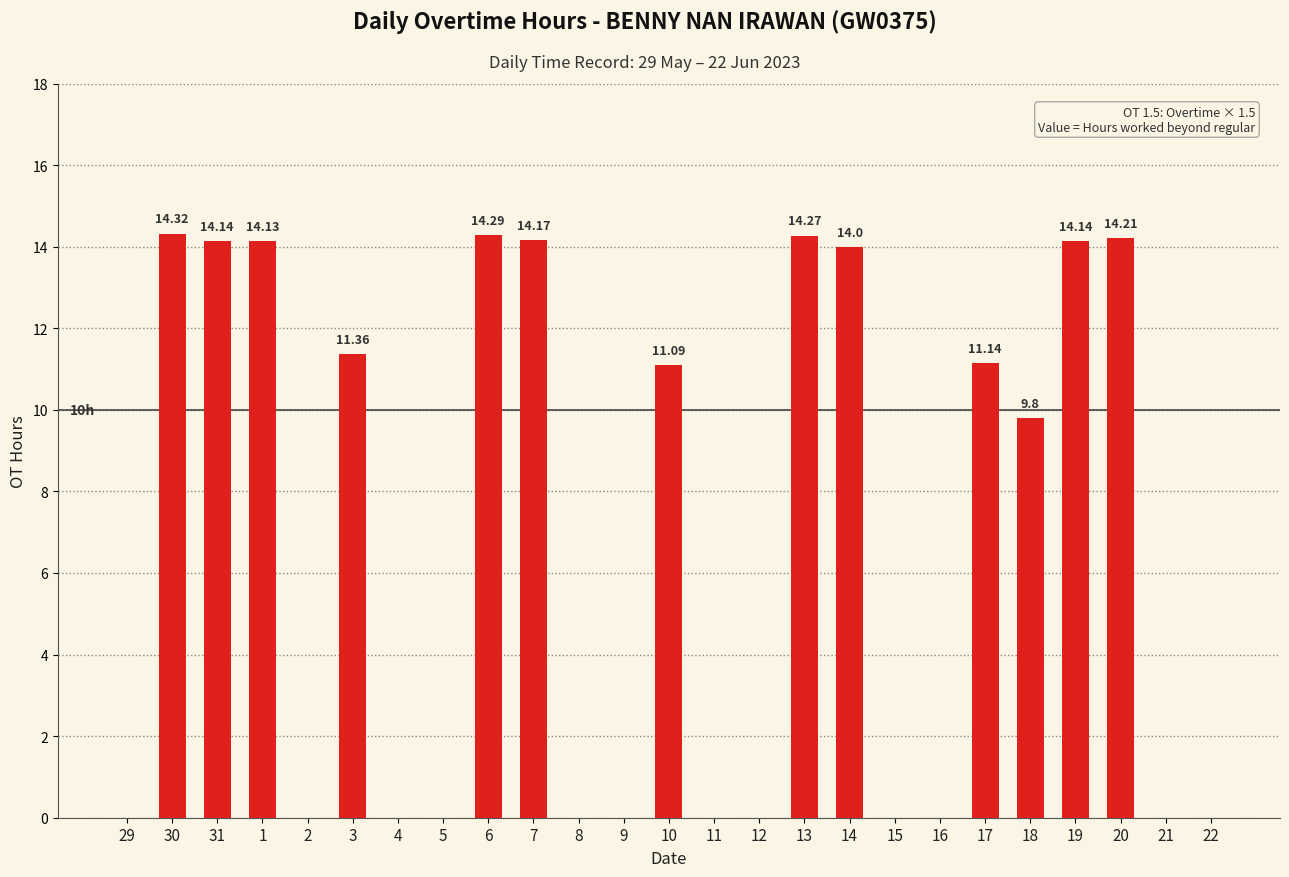

What is the sum of all values?

171.1